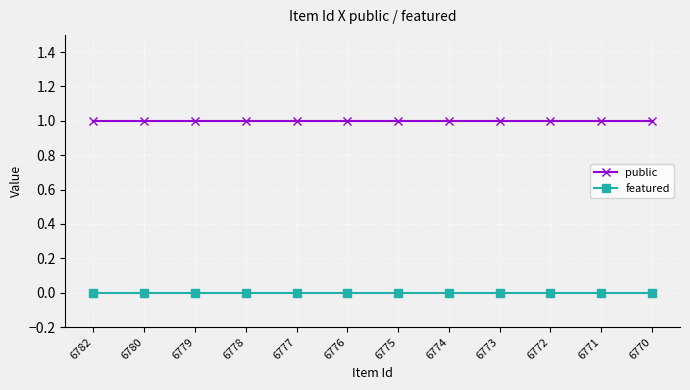

True or false: public and featured cross at least once.

False